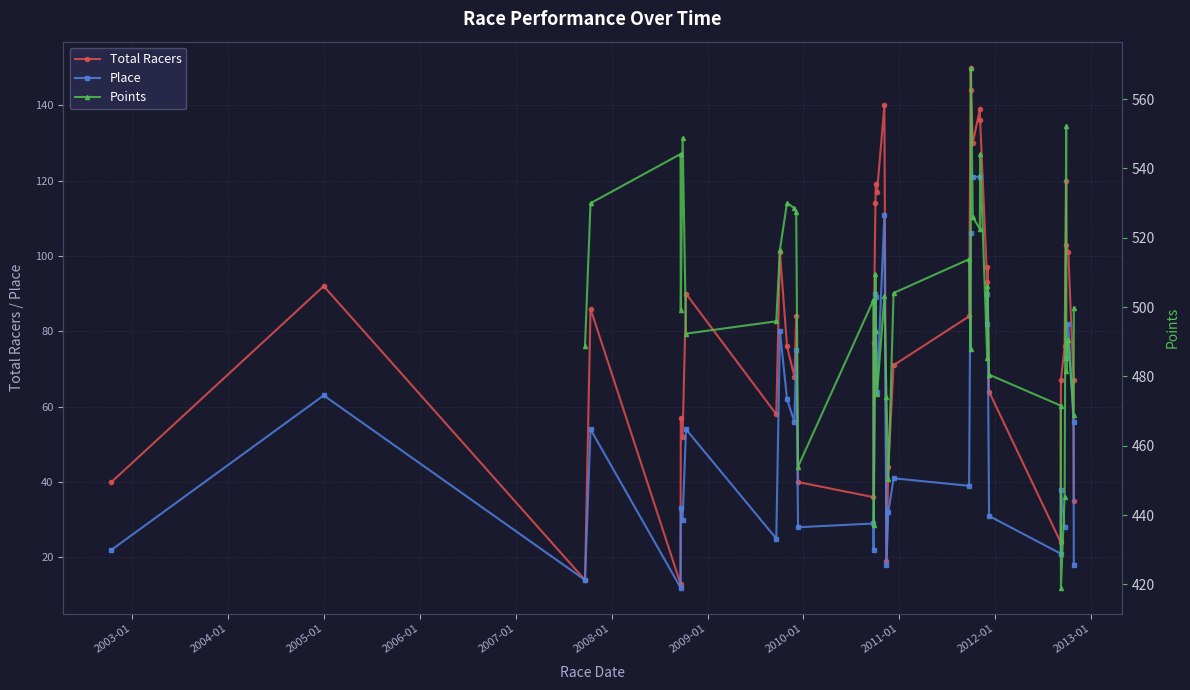

How many data points in Total Racers are above 84?

18